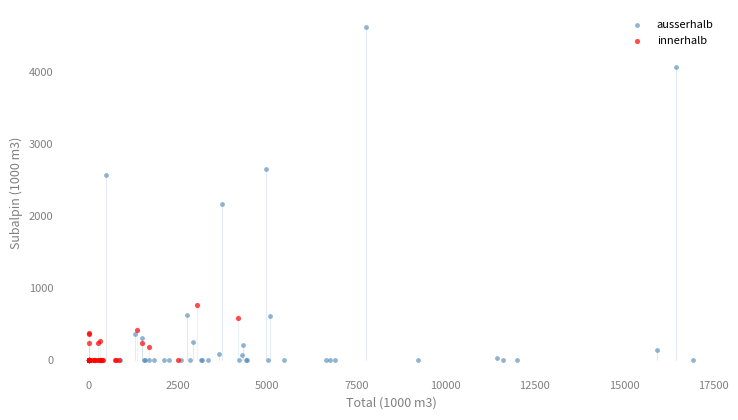

Which series contains the highest Y value?

ausserhalb